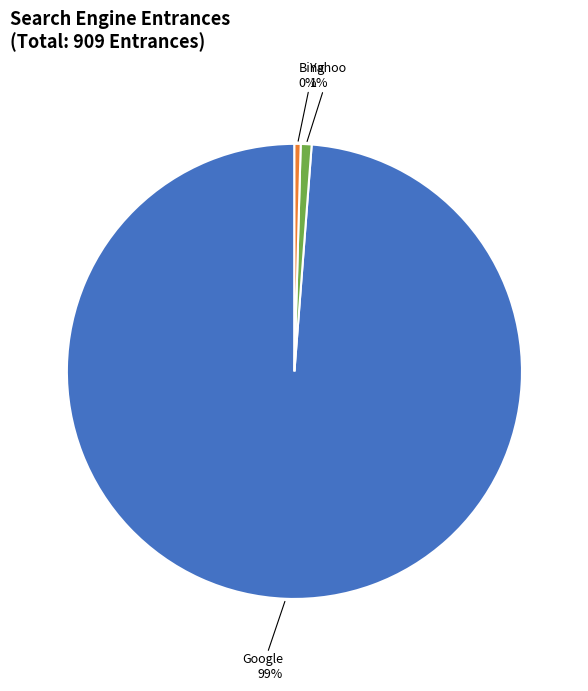

True or false: Yahoo accounts for 1% of the total.

True